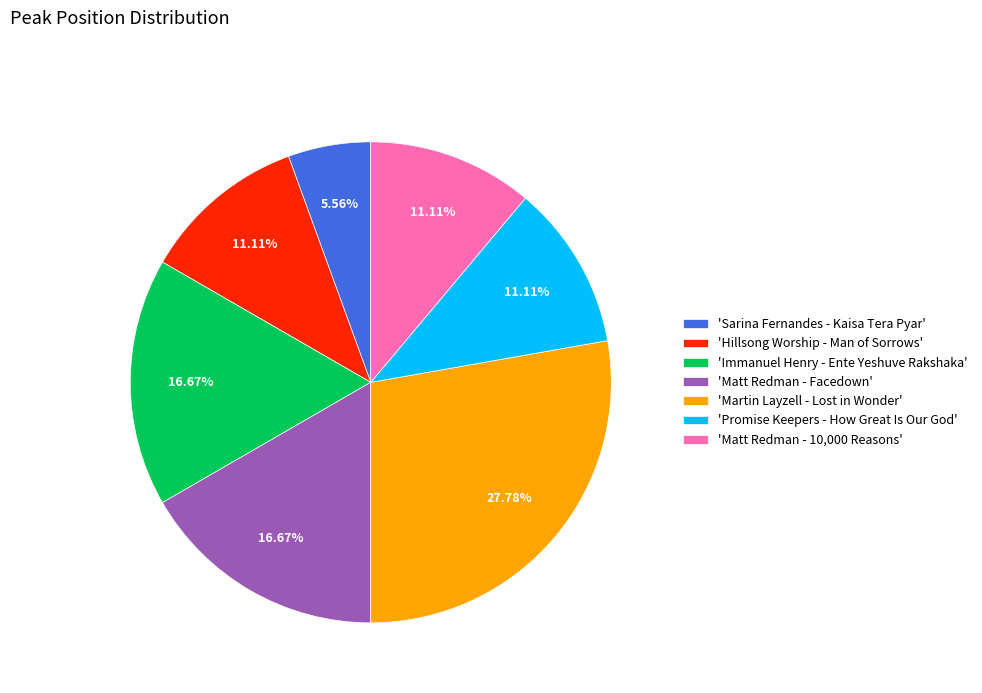

Combined, do 'Promise Keepers - How Great Is Our God' and 'Sarina Fernandes - Kaisa Tera Pyar' account for over 50%?

No